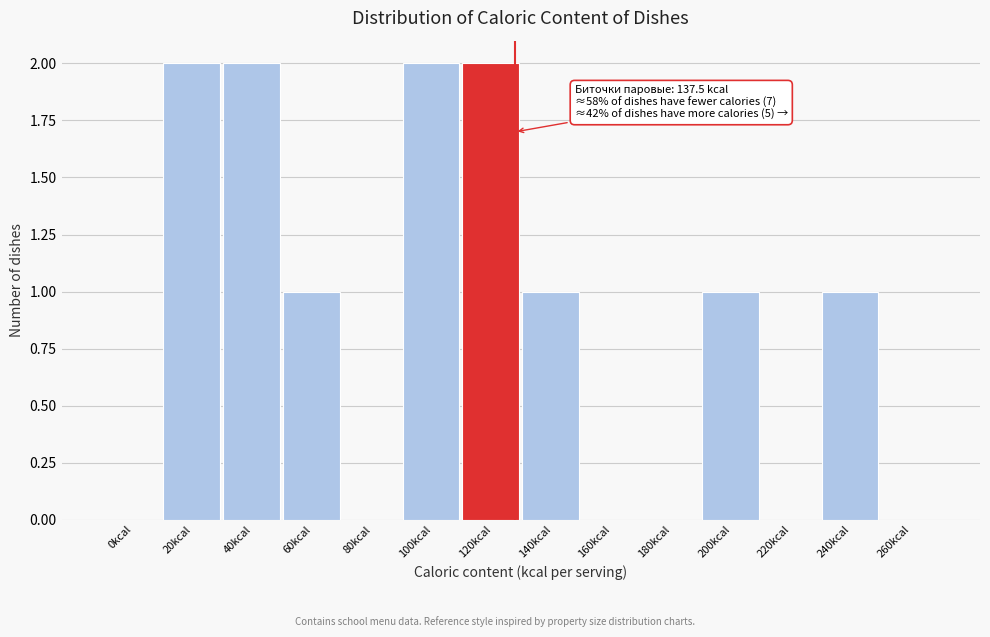

Reading left to right, list all the values displayed in this chart.

0kcal=0	20kcal=2	40kcal=2	60kcal=1	80kcal=0	100kcal=2	120kcal=2	140kcal=1	160kcal=0	180kcal=0	200kcal=1	220kcal=0	240kcal=1	260kcal=0